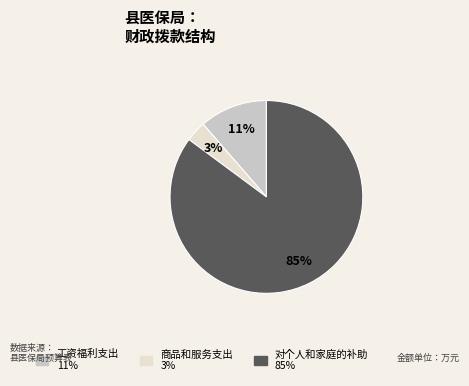

Is it true that 工资福利支出 is 11% of the pie?

True